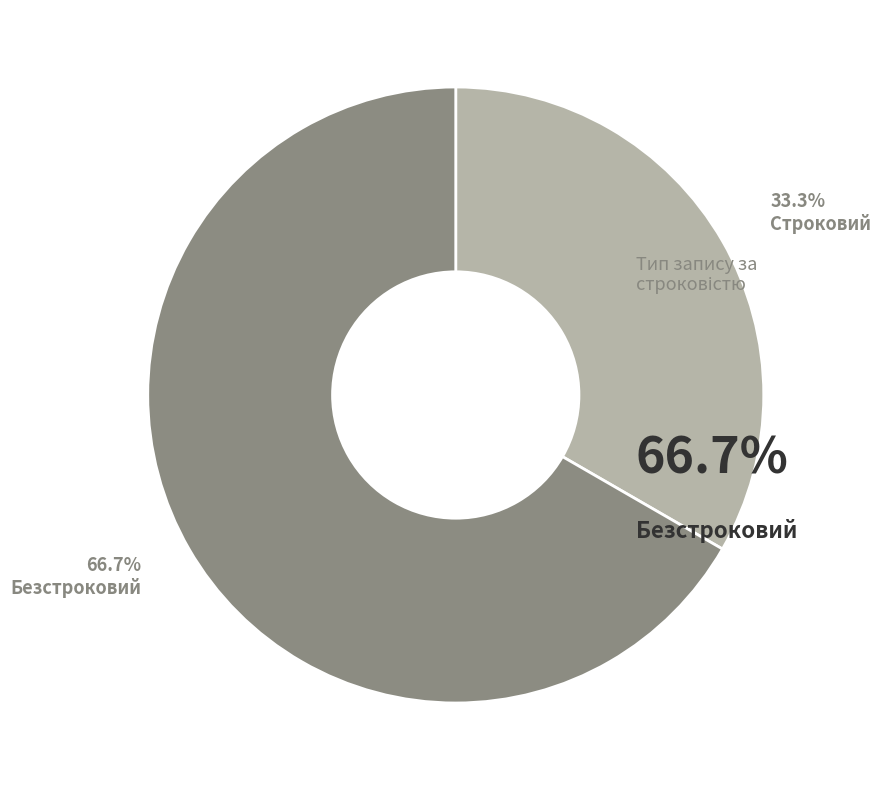

Which category accounts for the majority?

Безстроковий